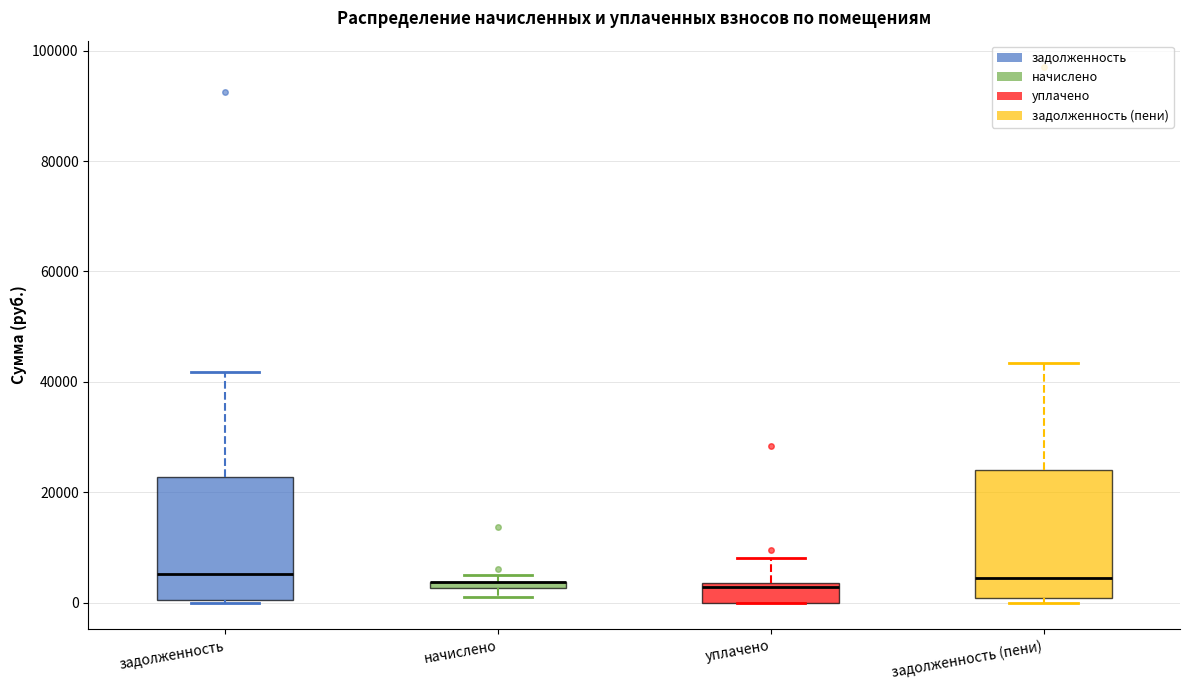

Where does the median line of the box for задолженность (пени) sit on the y-axis? The values are not printed on the chart, so give them approximately, as read against the axis.

4000